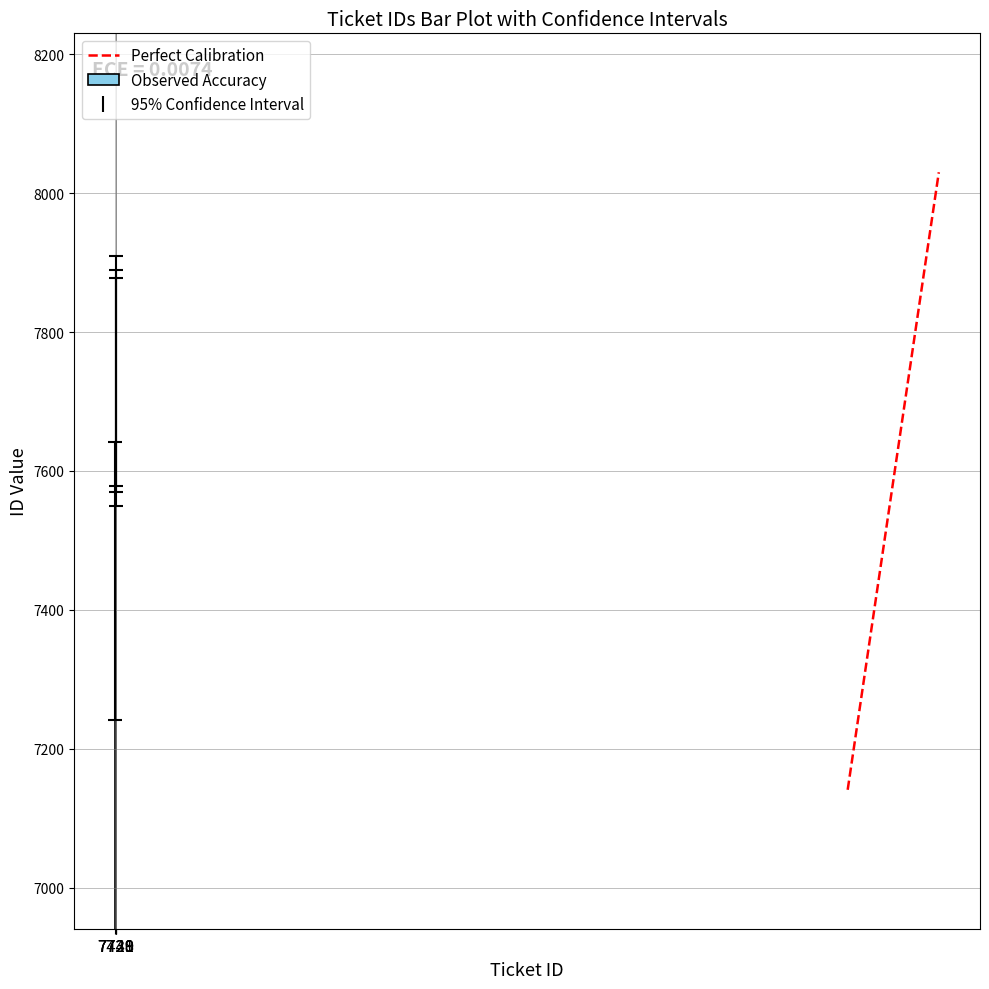

What is the difference between the second highest and minimum values?

288